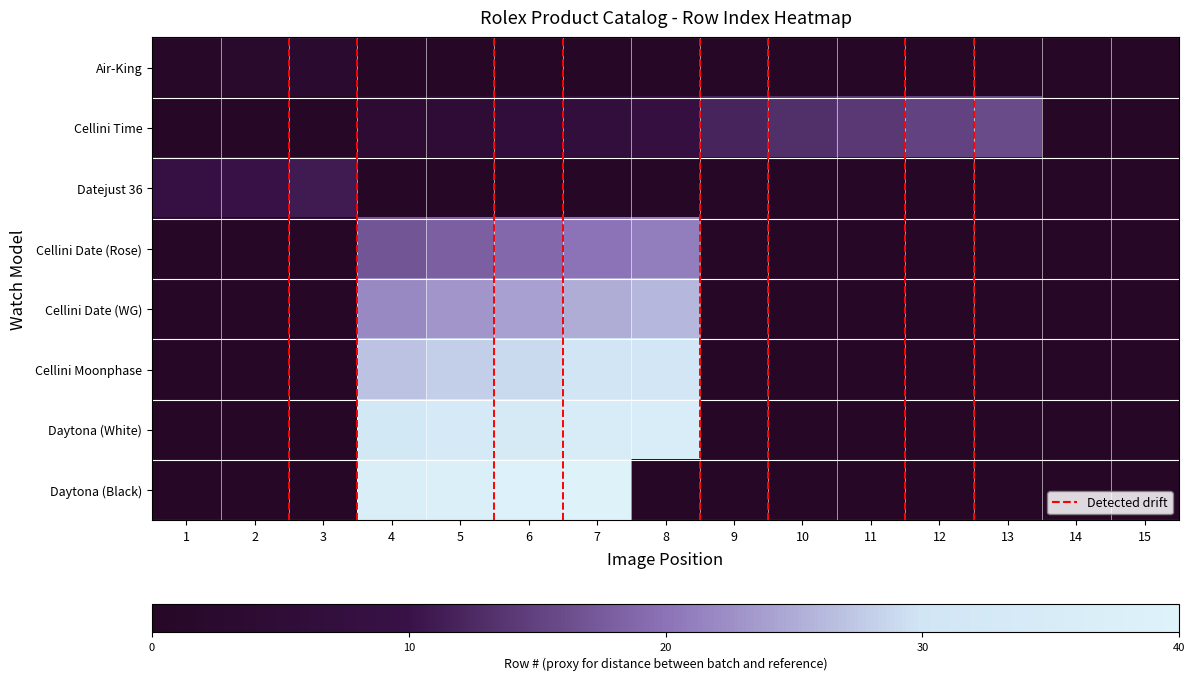

Is it true that Cellini Time equals 0.2 at 7?

True